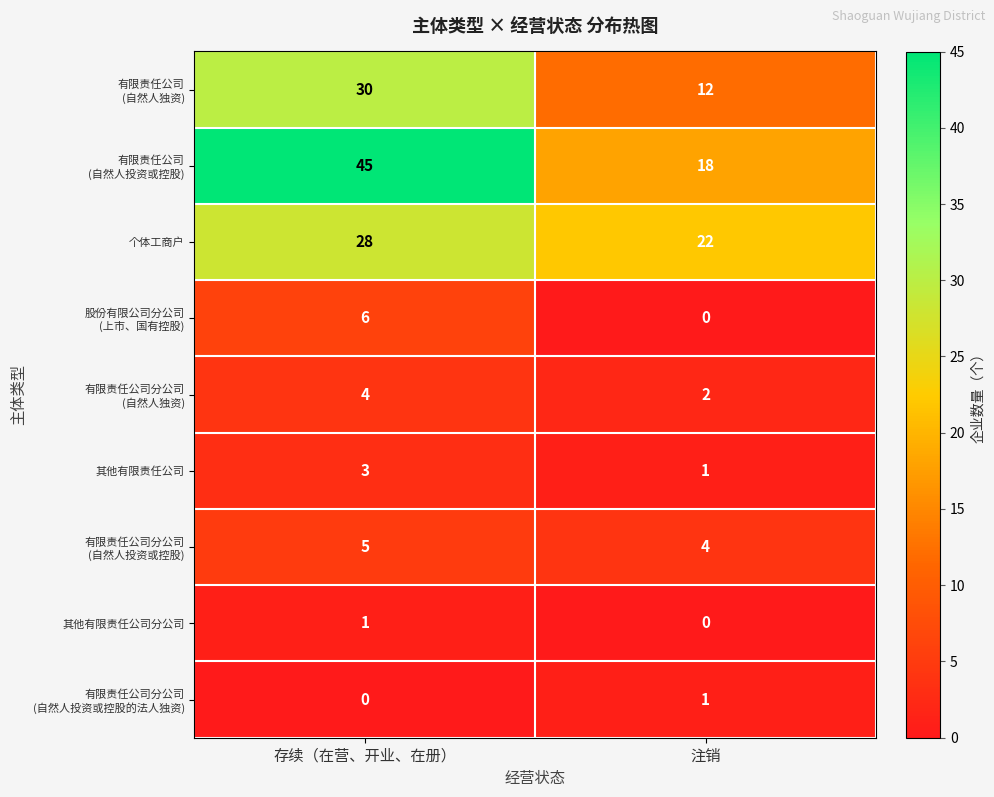

At how many categories does at least one series exceed 13?

2